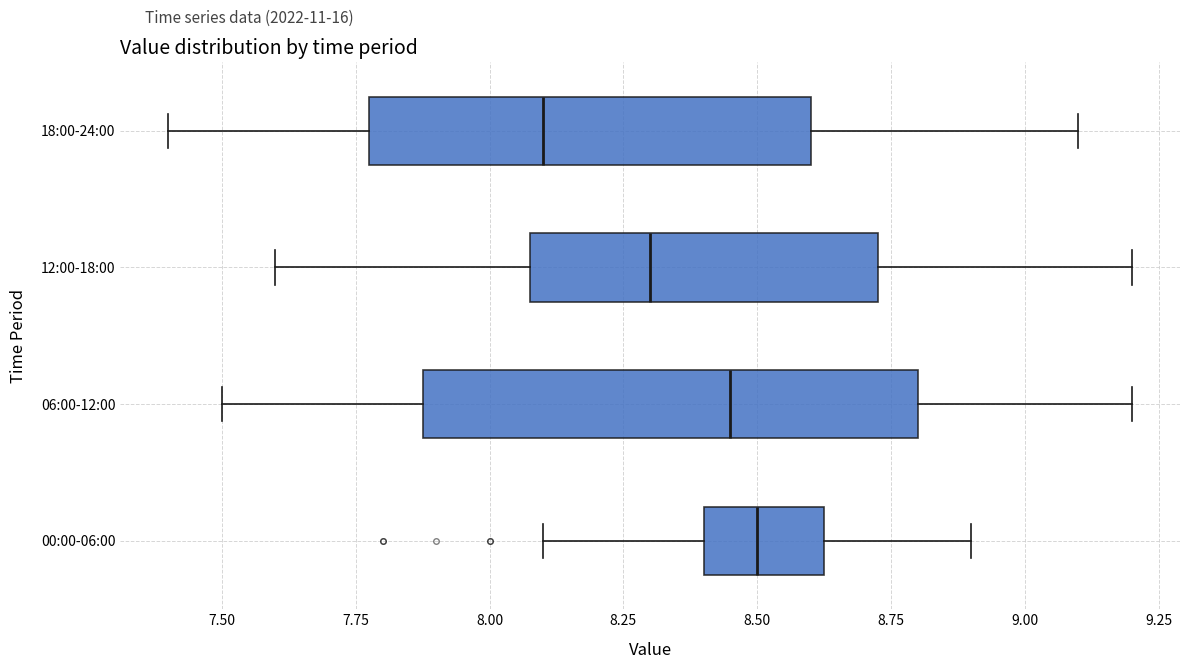

Where is the right edge of the box for 06:00-12:00 on the x-axis? The values are not printed on the chart, so give them approximately, as read against the axis.

8.80